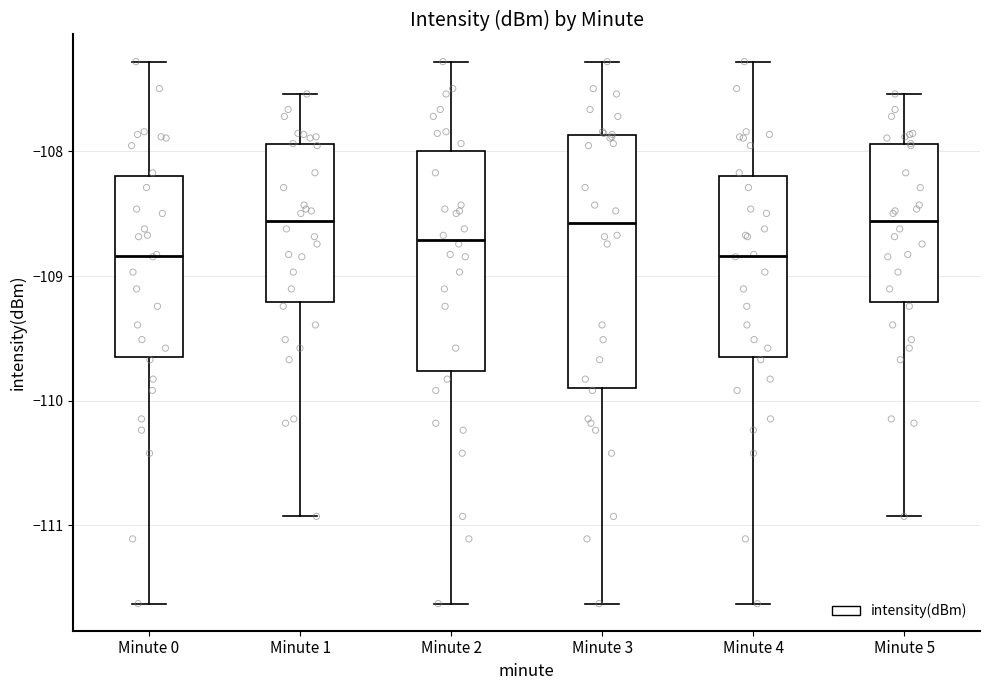

Where is the lower edge of the box for Minute 1 on the y-axis? The values are not printed on the chart, so give them approximately, as read against the axis.

-109.2